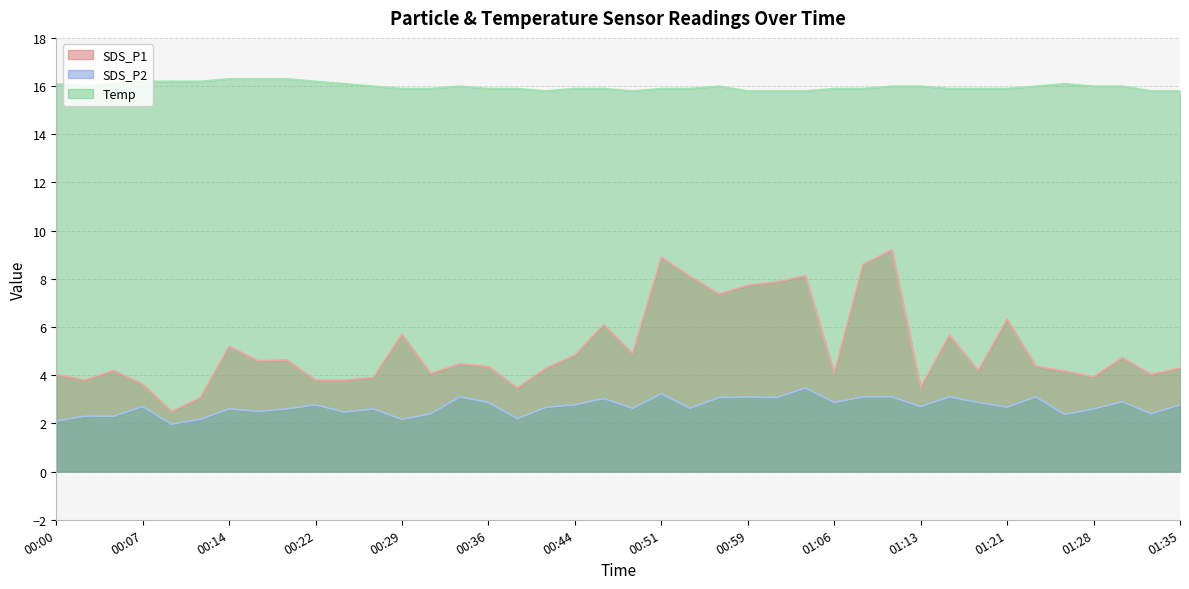

Where does the Temp series first go above 16?

00:00